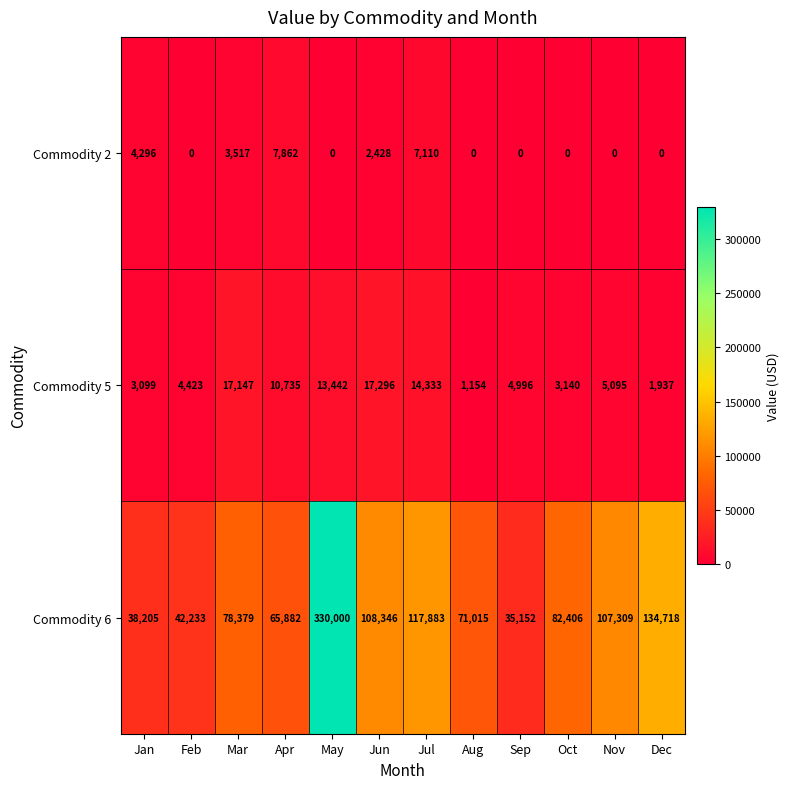

What is the average value of the Commodity 5 series?

8066